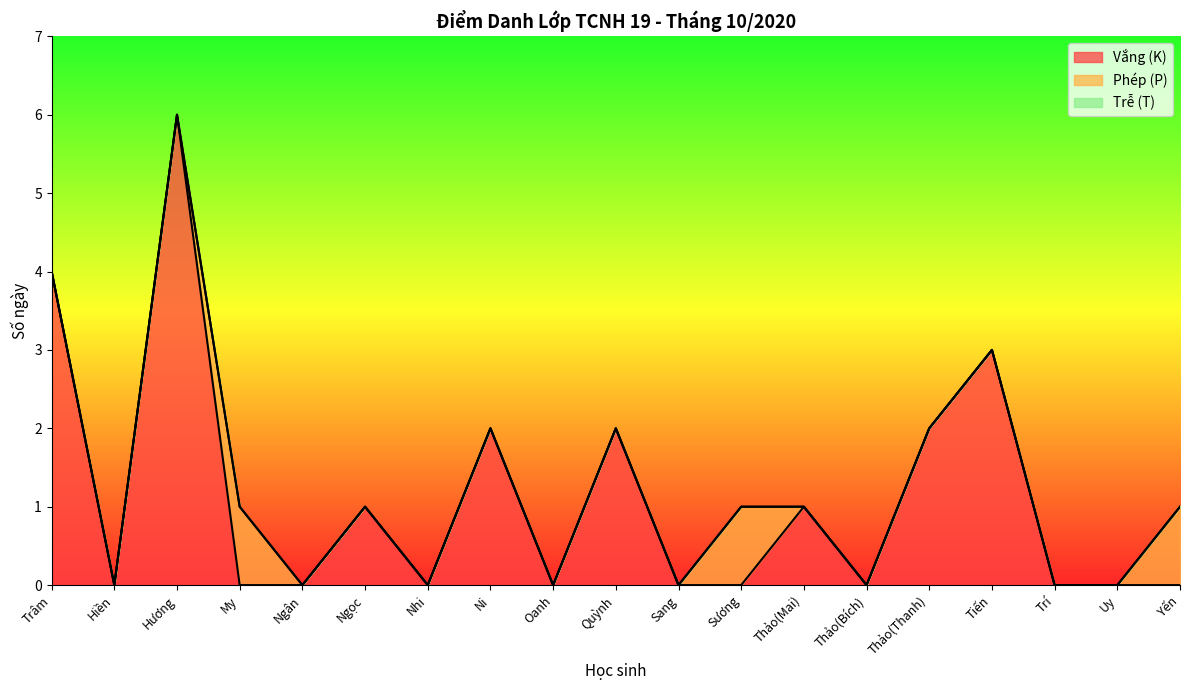

The value of Trễ (T) at Oanh is 0. True or false?

True